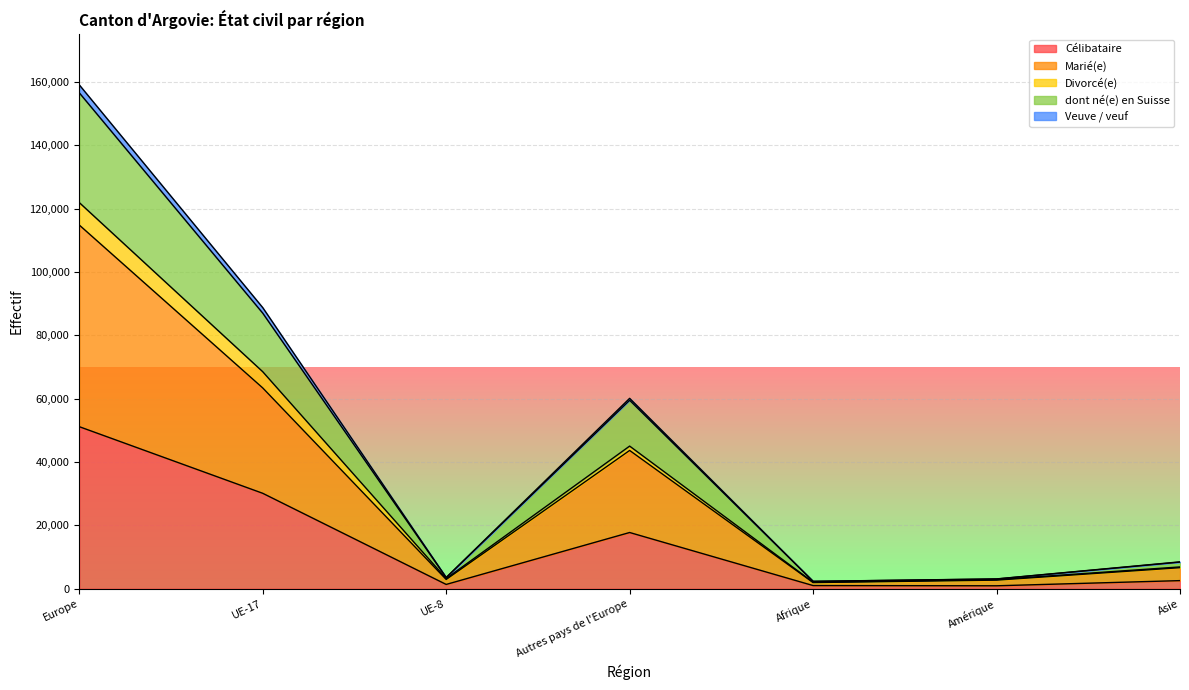

What are all the series names shown in the legend?

Célibataire, Marié(e), Divorcé(e), dont né(e) en Suisse, Veuve / veuf